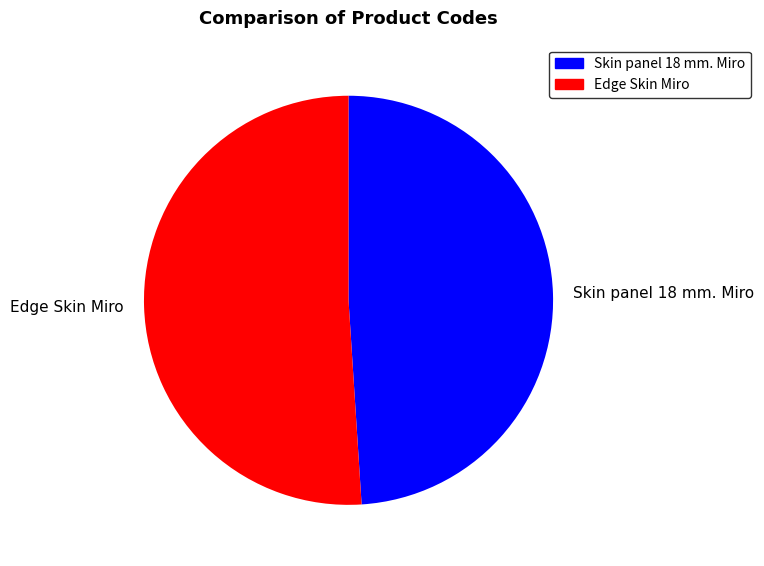

Which category has the smallest portion of the pie?

Skin panel 18 mm. Miro